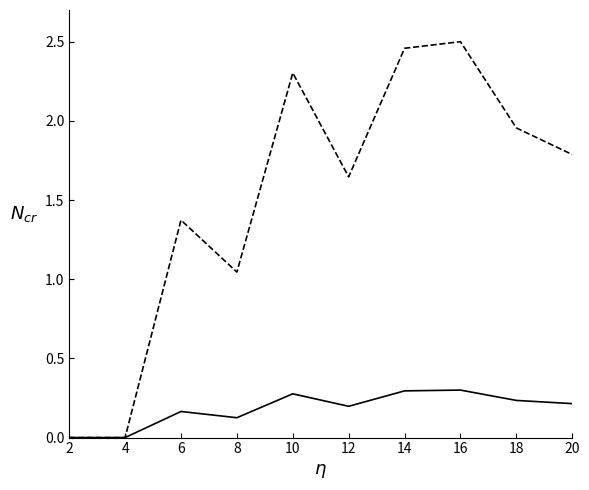

What is the total value across all series at 12?

1.8